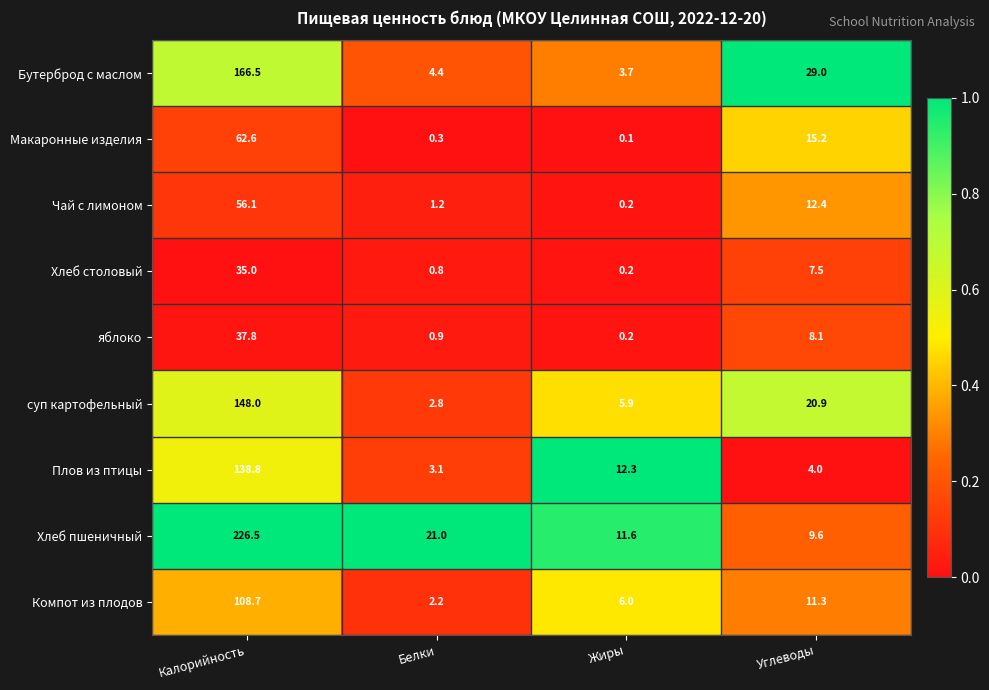

What is the average value of the суп картофельный series?

44.4